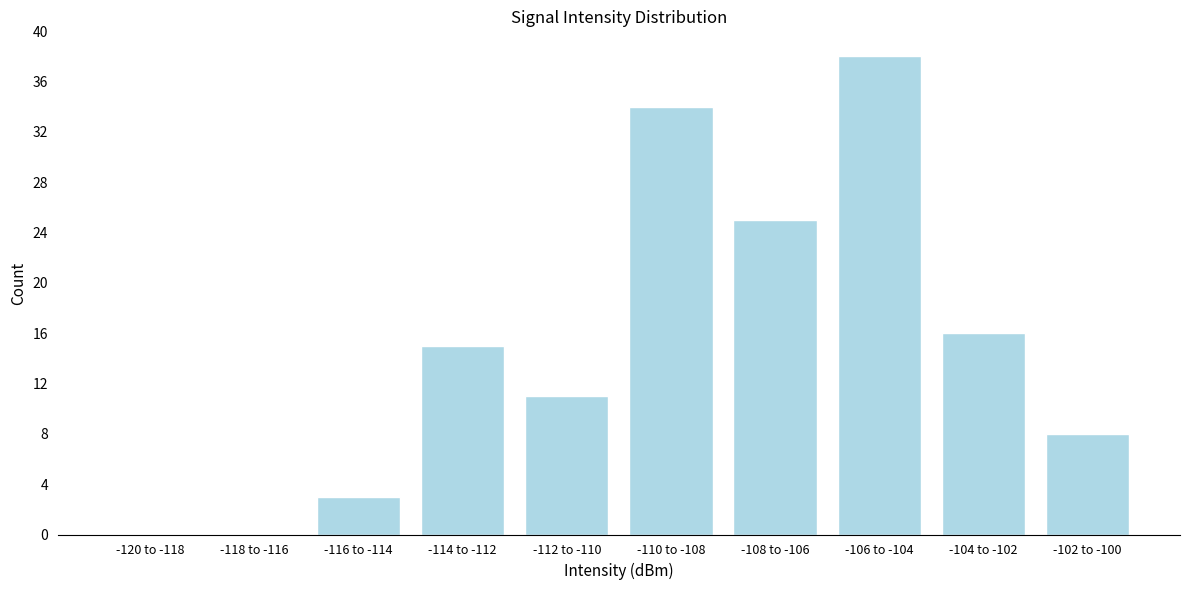

Reading right to left, transcribe all the data shown in this chart.

-102 to -100=8	-104 to -102=16	-106 to -104=38	-108 to -106=25	-110 to -108=34	-112 to -110=11	-114 to -112=15	-116 to -114=3	-118 to -116=0	-120 to -118=0